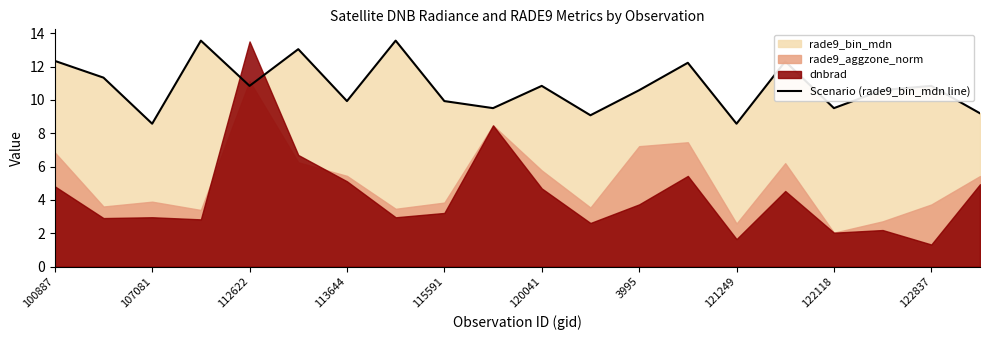

The Scenario (rade9_bin_mdn line) series shows 10.8 at 112622. True or false?

True